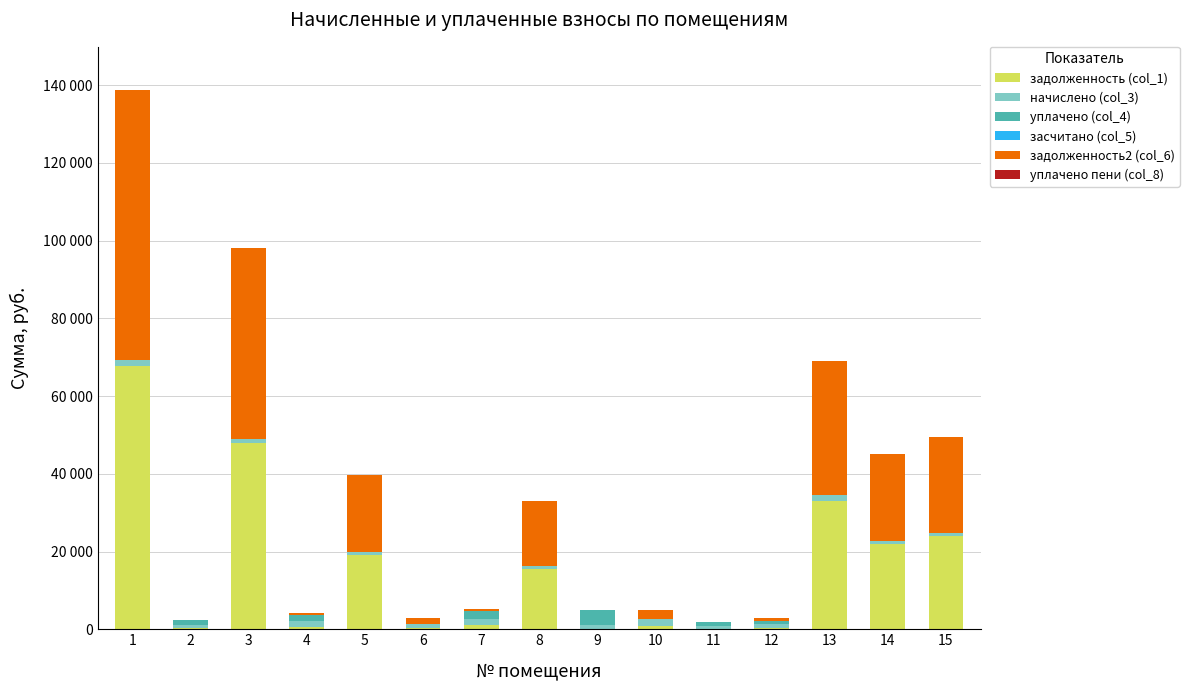

Which series has the widest spread of values?

задолженность2 (col_6)